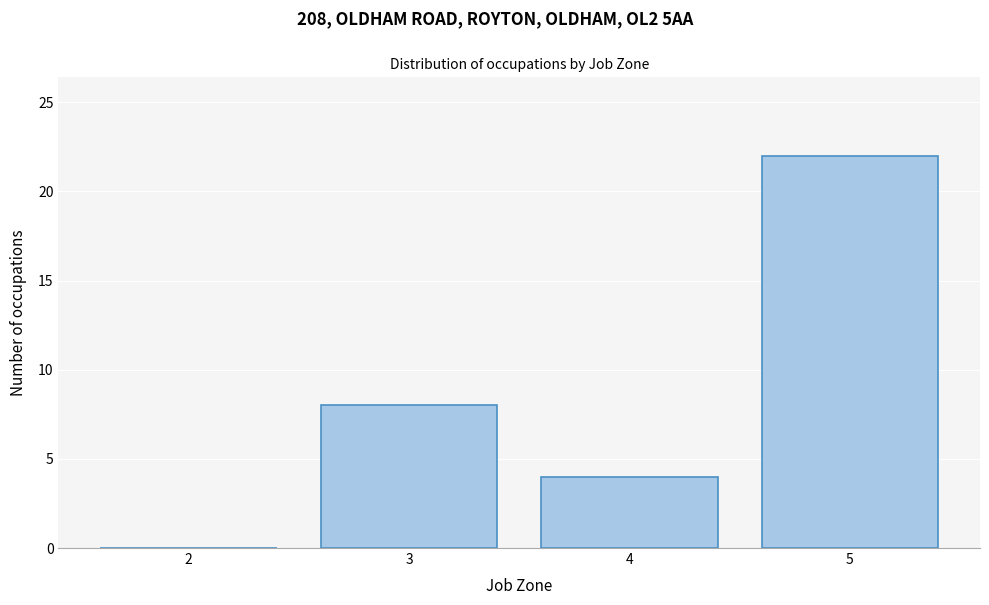

Reading left to right, list all the values displayed in this chart.

2=0	3=8	4=4	5=22